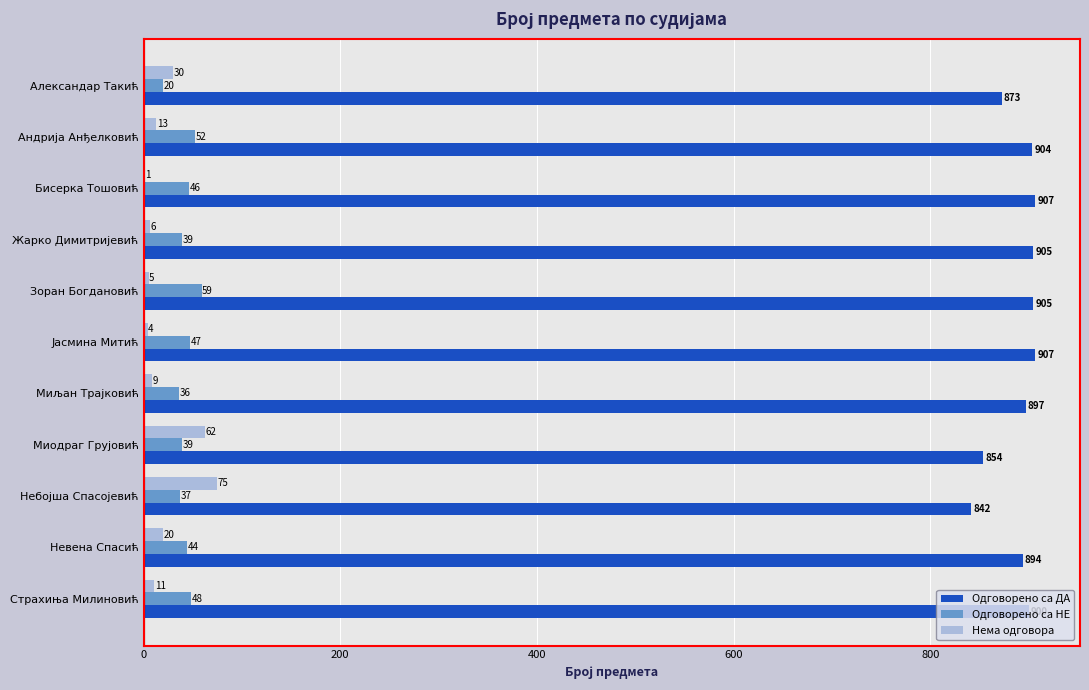

What is the sum of all Одговорено са НЕ values?

467